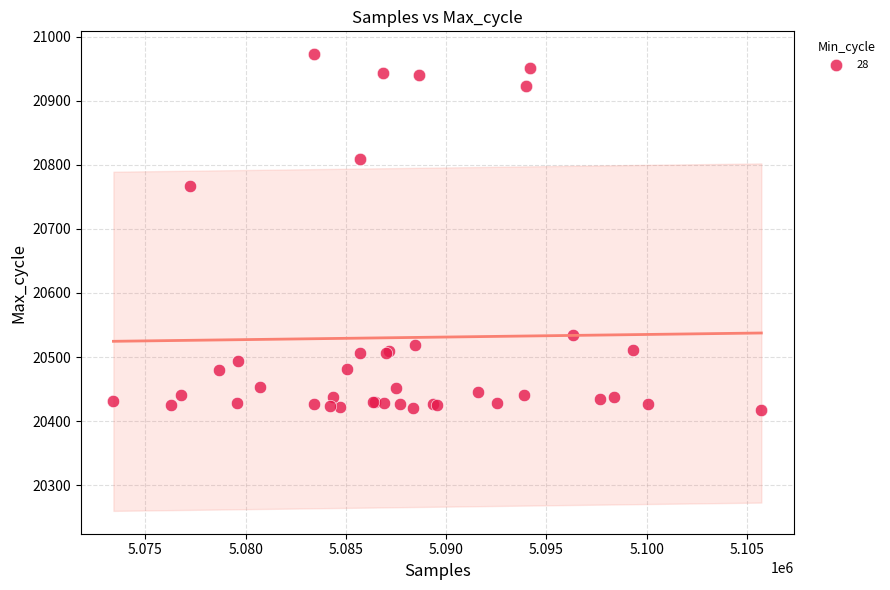

What Y value in the scatter plot is closest to 20695?

20767